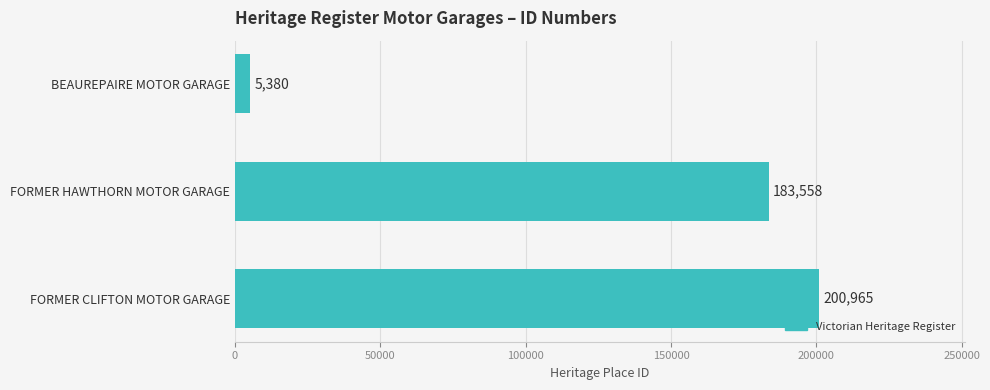

Reading bottom to top, extract all data points from this chart.

FORMER CLIFTON MOTOR GARAGE=200965	FORMER HAWTHORN MOTOR GARAGE=183558	BEAUREPAIRE MOTOR GARAGE=5380